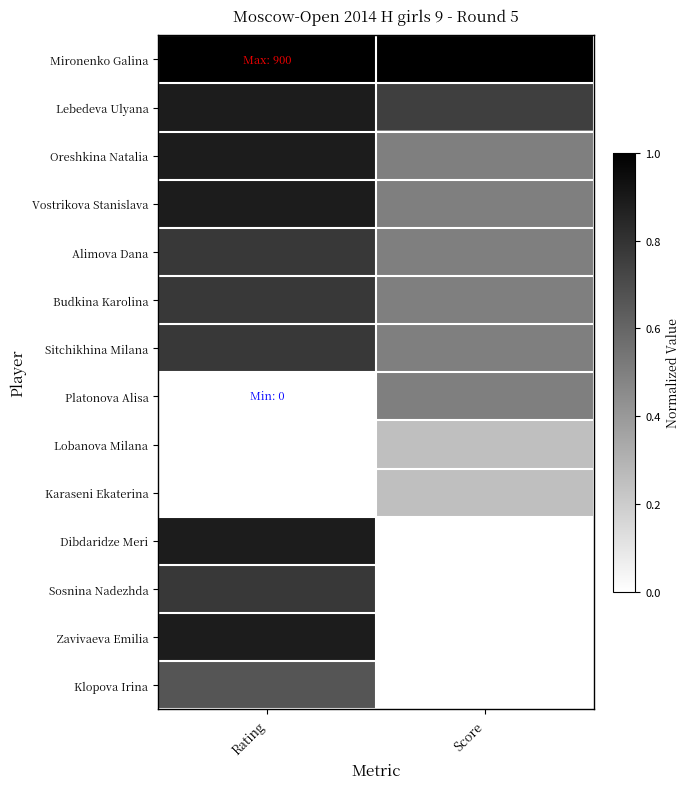

Which has a higher value, Score or Rating?

Score